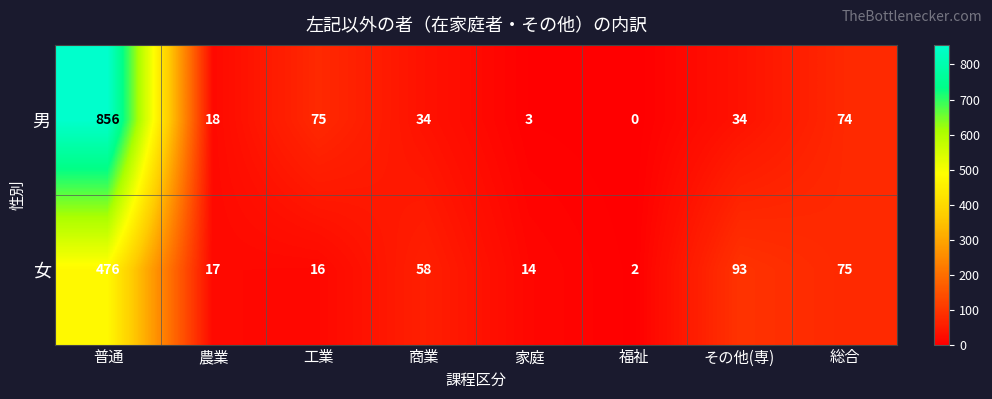

True or false: 男 has a value of 74 at 総合.

True